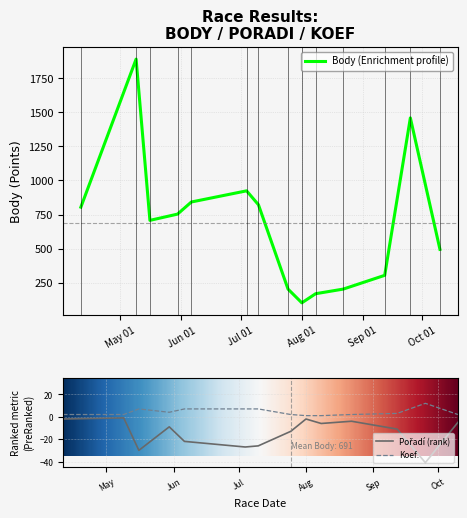

Which has a higher value, 2015-09-25 or 2015-07-25?

2015-09-25